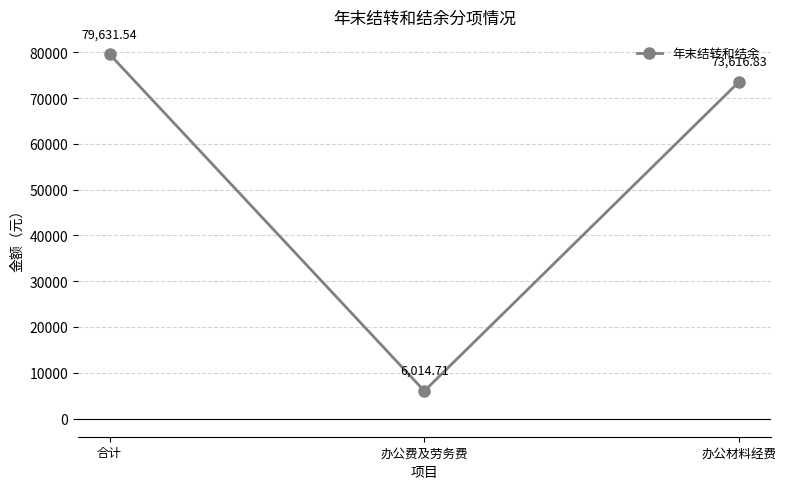

Is it true that the value at 合计 is 19429.0?

False